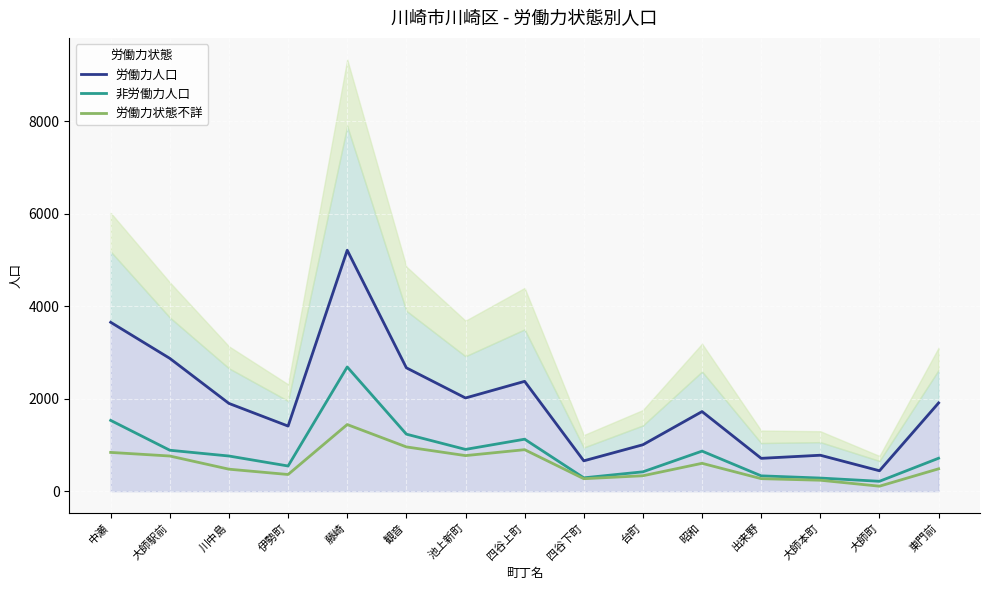

The 労働力人口 series shows 951 at 伊勢町. True or false?

False